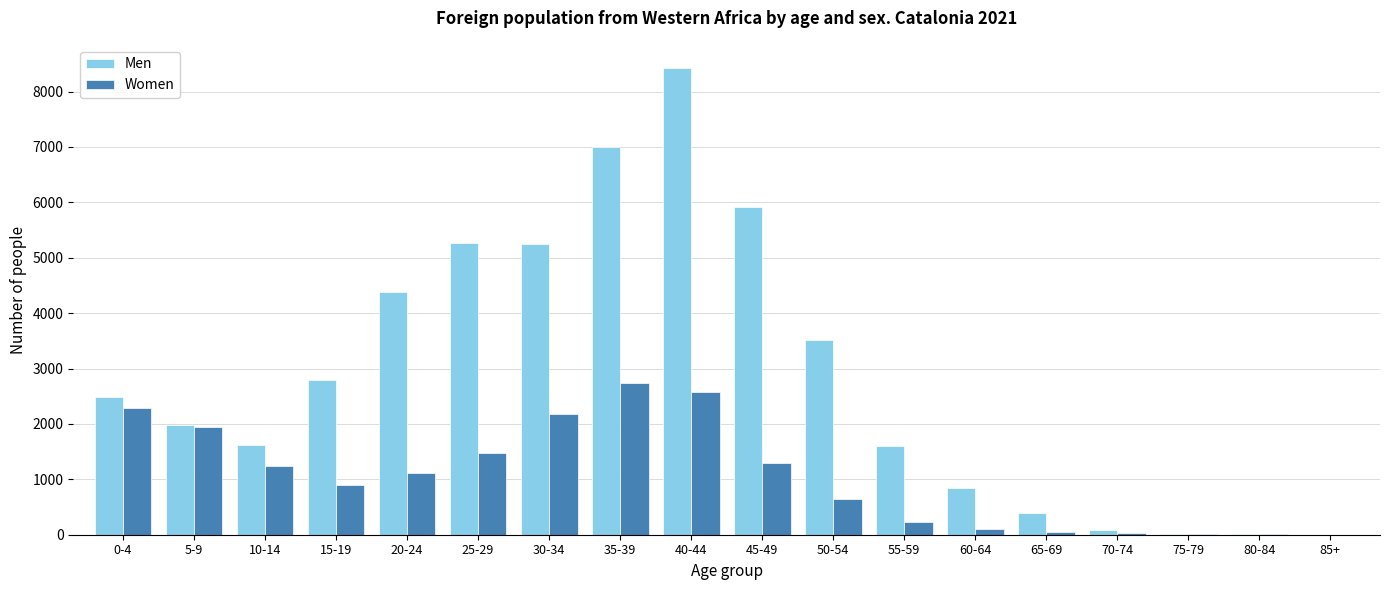

Between 25-29 and 35-39, which series saw the biggest shift?

Men